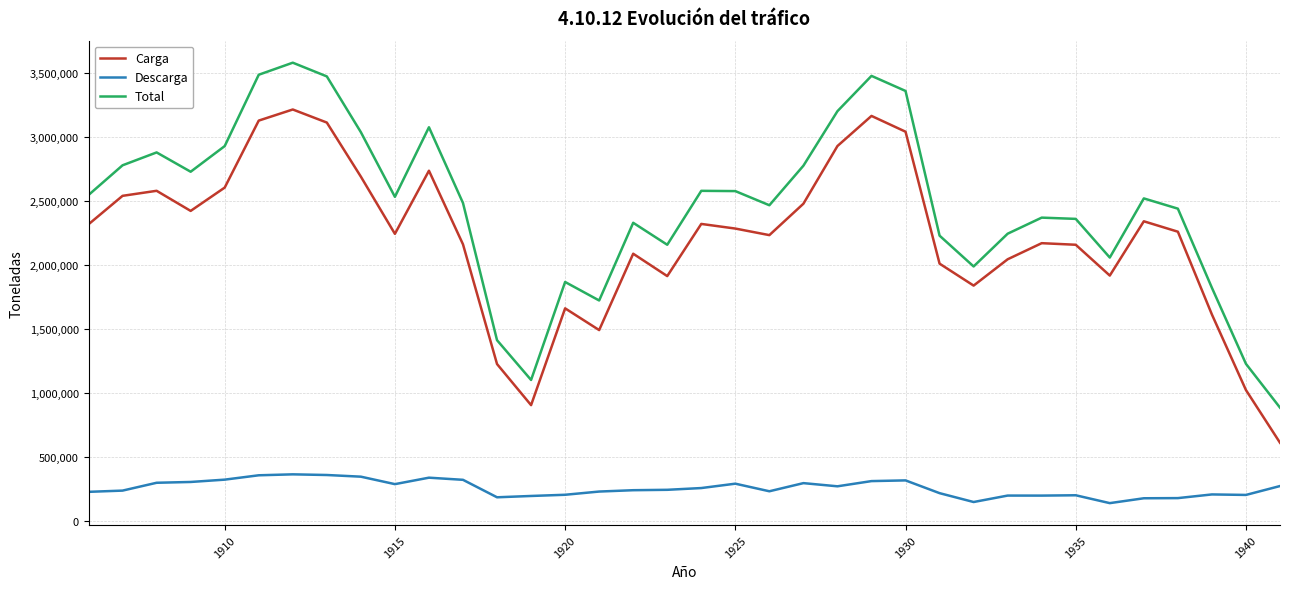

Which series has the largest range (max minus min)?

Total